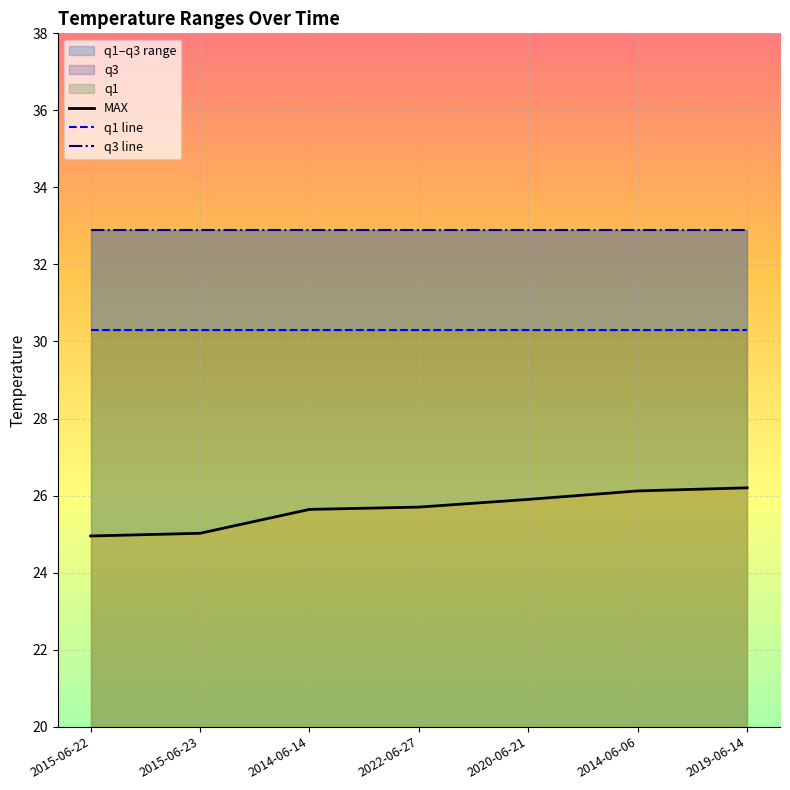

True or false: MAX and q1 line intersect in this chart.

False